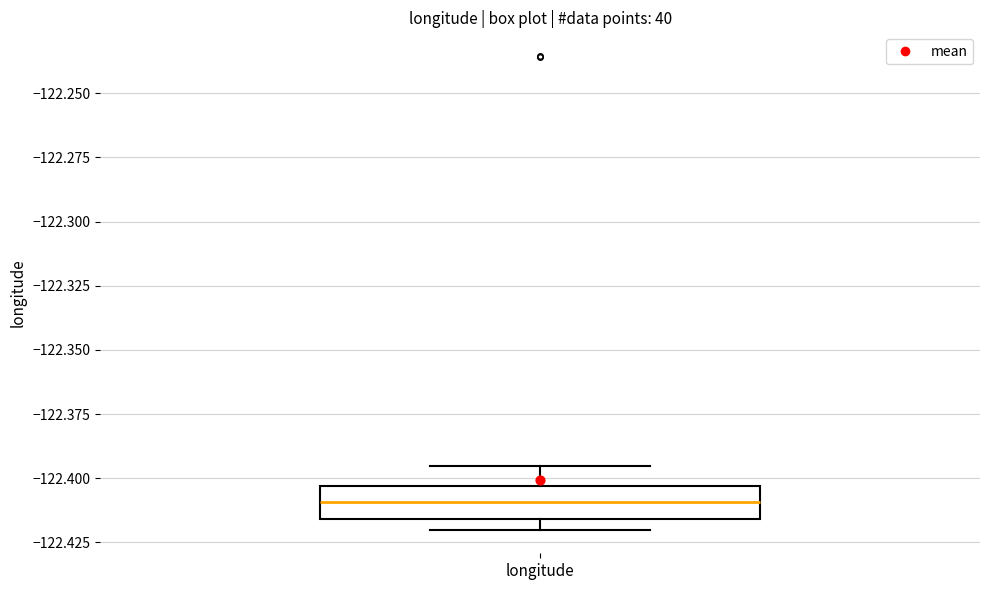

Where does the median line of the box for longitude sit on the y-axis? The values are not printed on the chart, so give them approximately, as read against the axis.

-122.410